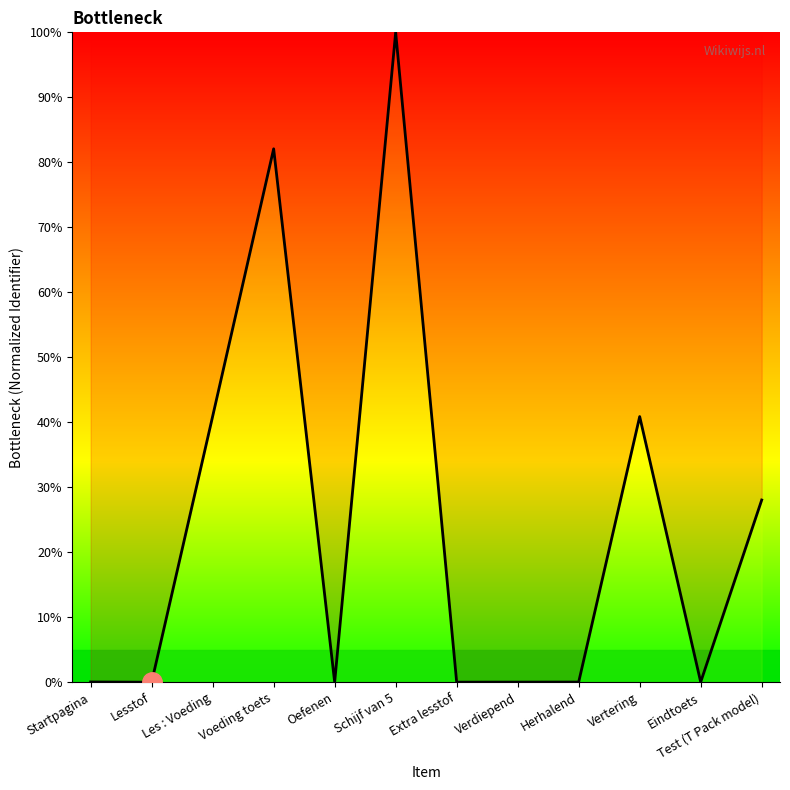

What is the average value?

24.3